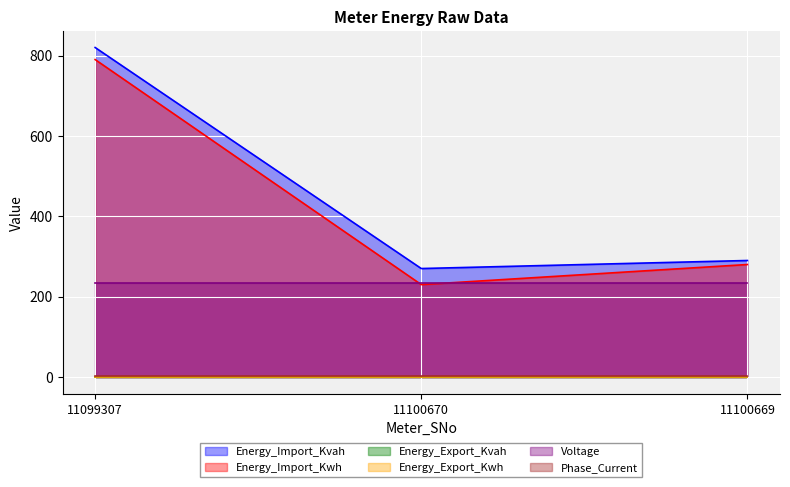

How many data points in Energy_Import_Kvah are above 290?

1